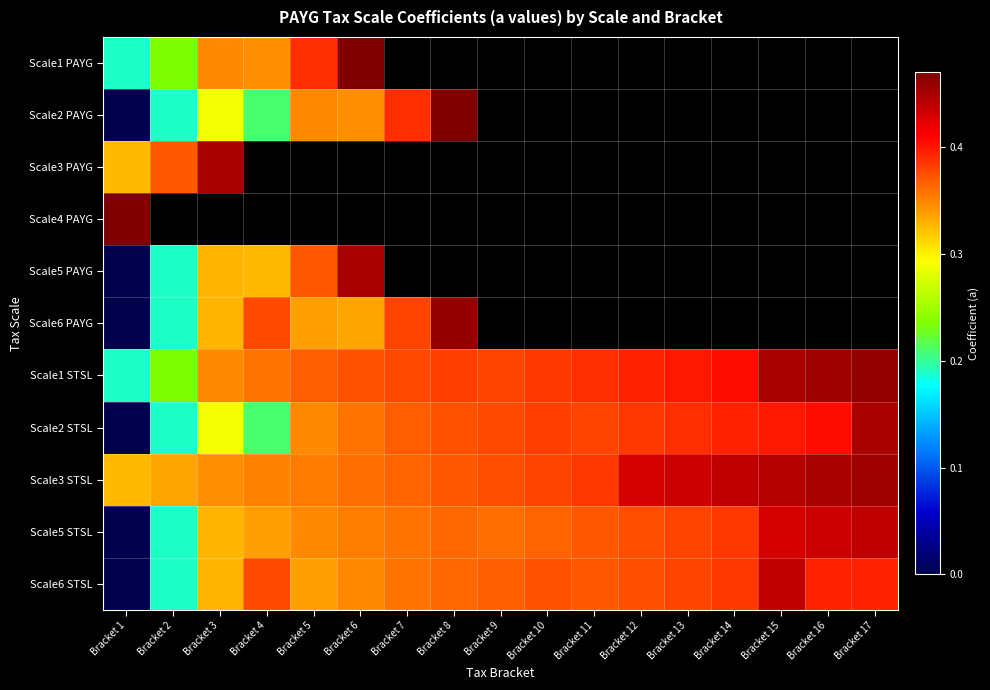

At which category does the chart reach its minimum across all series?

Bracket 1